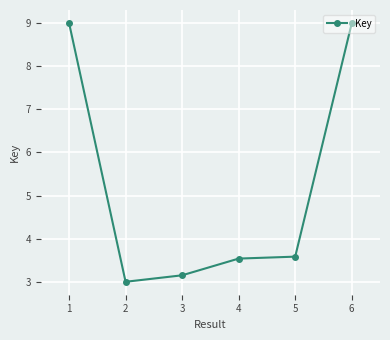

What is the minimum value shown in the chart?

3.0